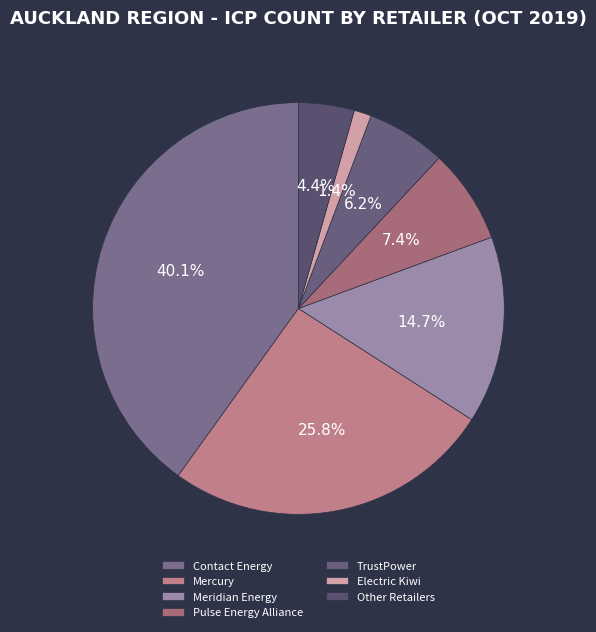

Is there a majority slice in this chart?

No